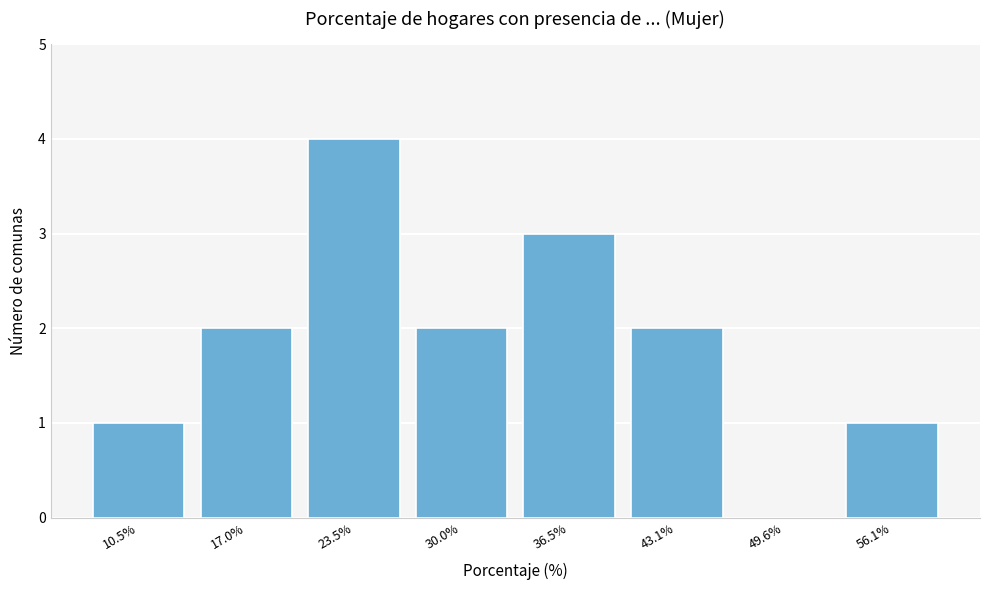

Reading left to right, transcribe all the data shown in this chart.

10.5%=1	17.0%=2	23.5%=4	30.0%=2	36.5%=3	43.1%=2	49.6%=0	56.1%=1